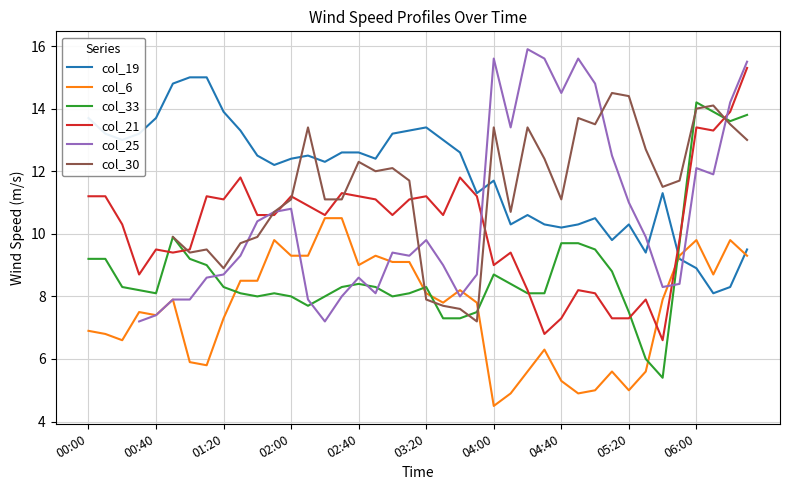

What is the sum of the col_30 values at 39 and 31?

27.5